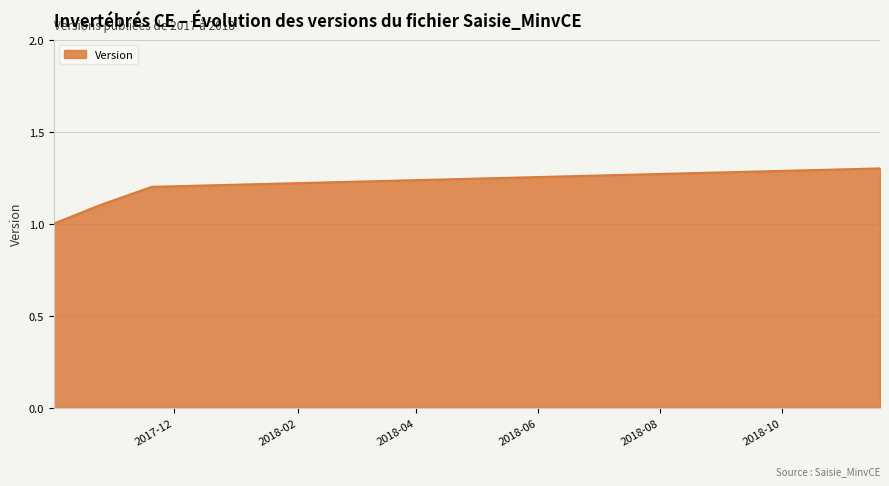

What is the difference between the maximum and minimum values?

0.3